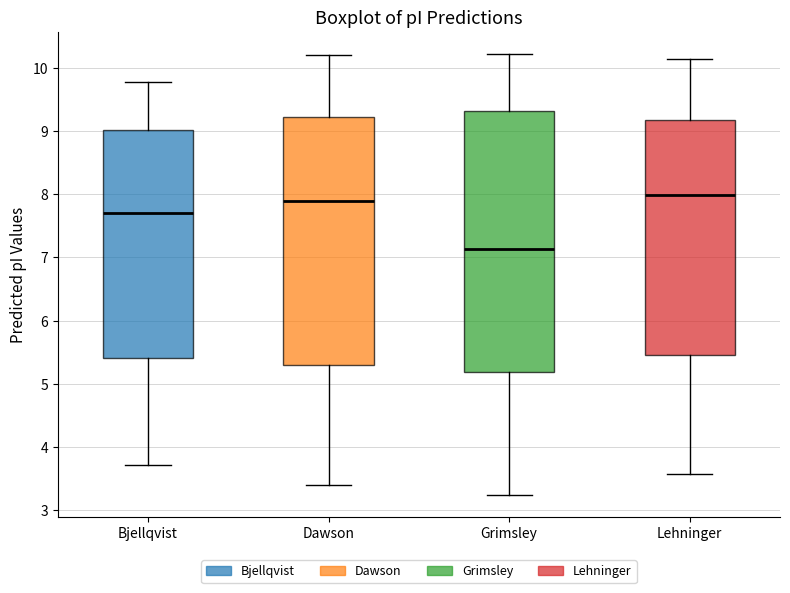

Reading left to right, read every box against the y-axis: the position of its median line, the range the box covers, and the ends of its whiskers. The values are not printed on the chart, so give them approximately, as read against the axis.

Bjellqvist: median 7.7, box 5.4 to 9.0, whiskers 3.7 to 9.8
Dawson: median 7.9, box 5.3 to 9.2, whiskers 3.4 to 10.2
Grimsley: median 7.1, box 5.2 to 9.3, whiskers 3.2 to 10.2
Lehninger: median 8.0, box 5.5 to 9.2, whiskers 3.6 to 10.1